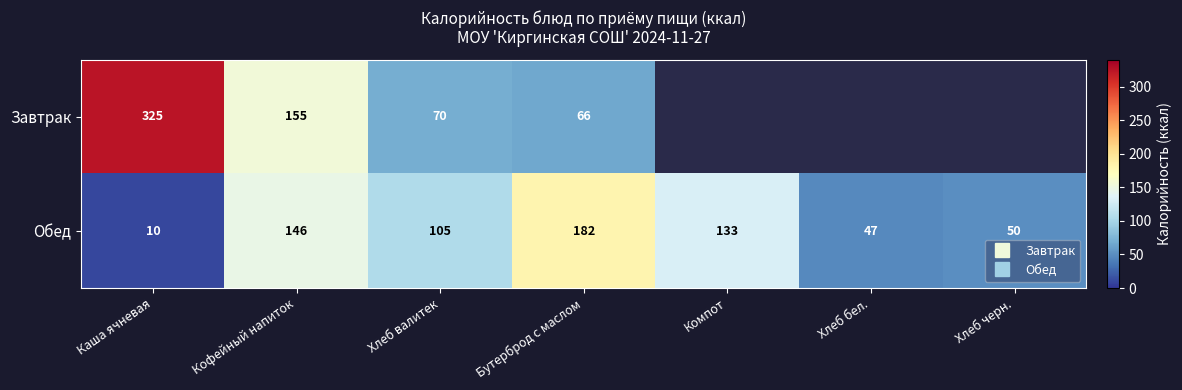

List the labels in order of Обед value, smallest first.

Каша ячневая, Хлеб бел., Хлеб черн., Хлеб валитек, Компот, Кофейный напиток, Бутерброд с маслом